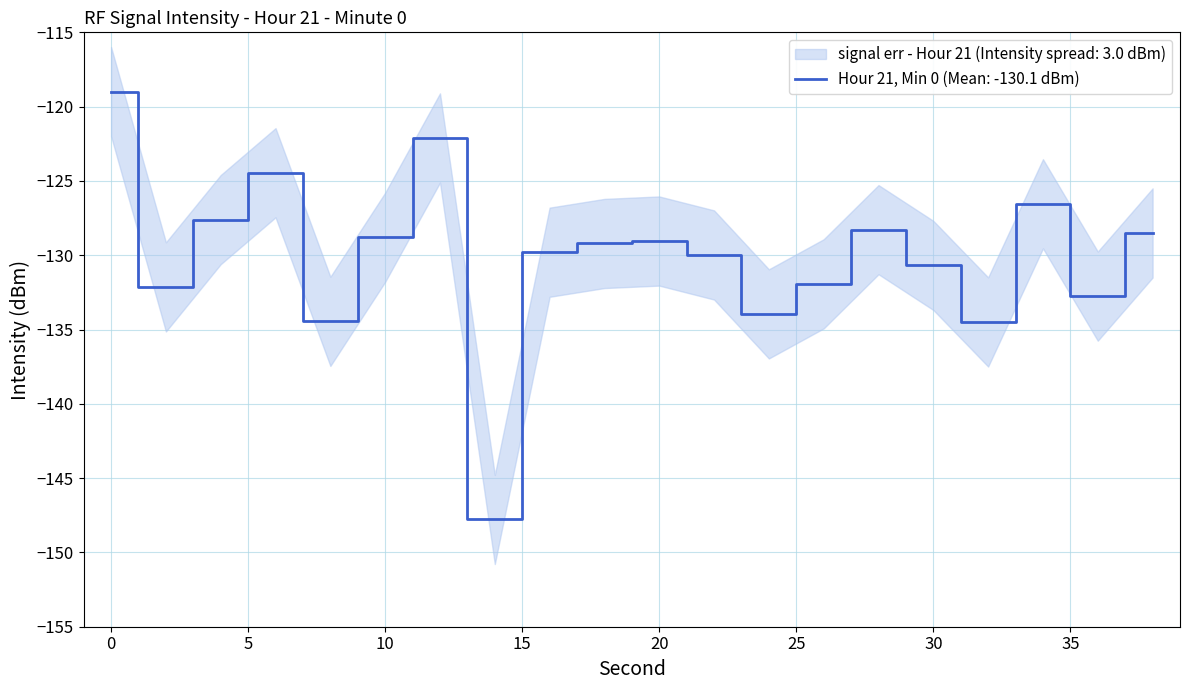

Rank the categories by value from highest to lowest.

0, 12, 6, 34, 4, 28, 38, 10, 20, 18, 16, 22, 30, 26, 2, 36, 24, 8, 32, 14